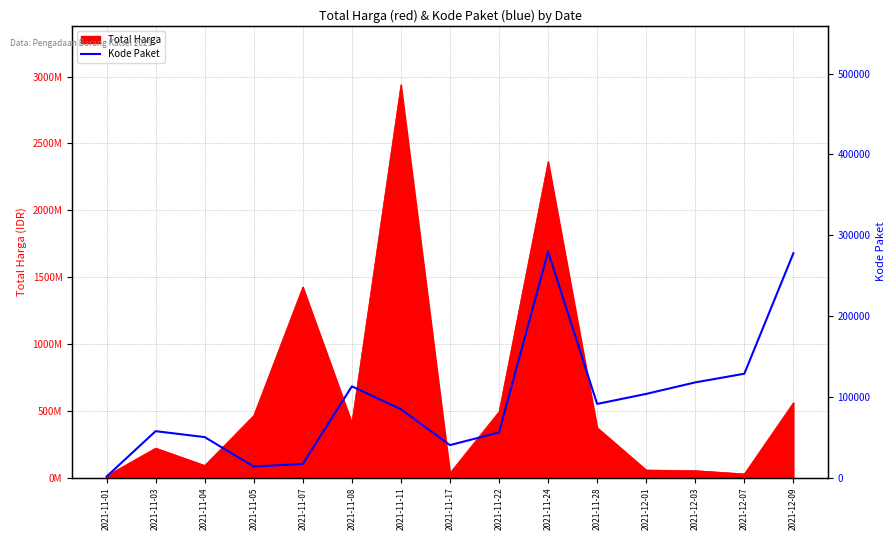

How many data points does each series have?

15